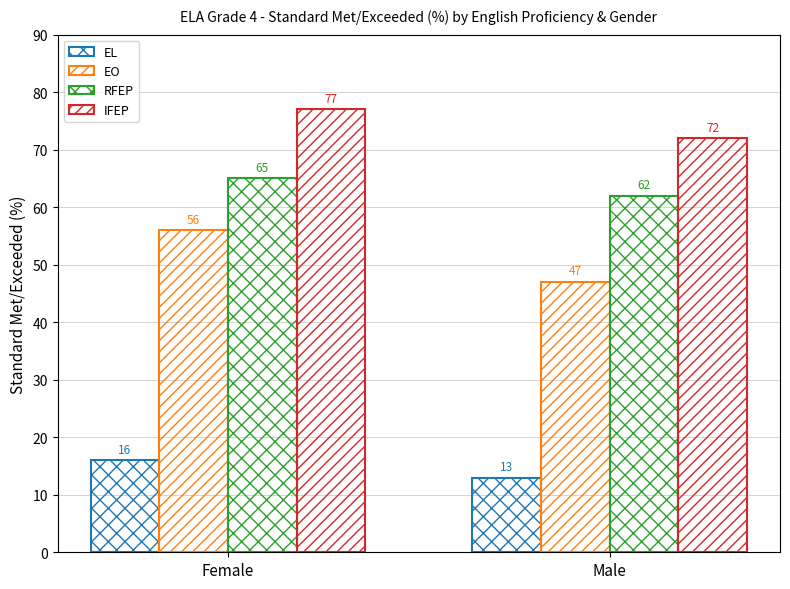

Reading left to right, extract all data points from this chart.

EL: 16	13
EO: 56	47
RFEP: 65	62
IFEP: 77	72